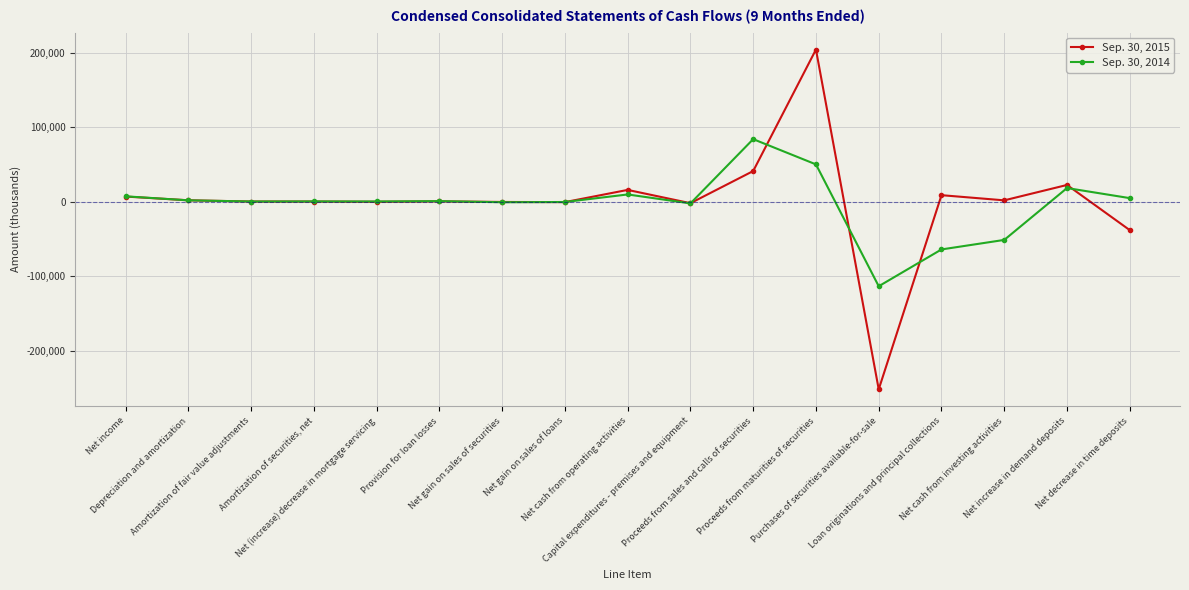

How many data points in Sep. 30, 2014 are less than 339?

8